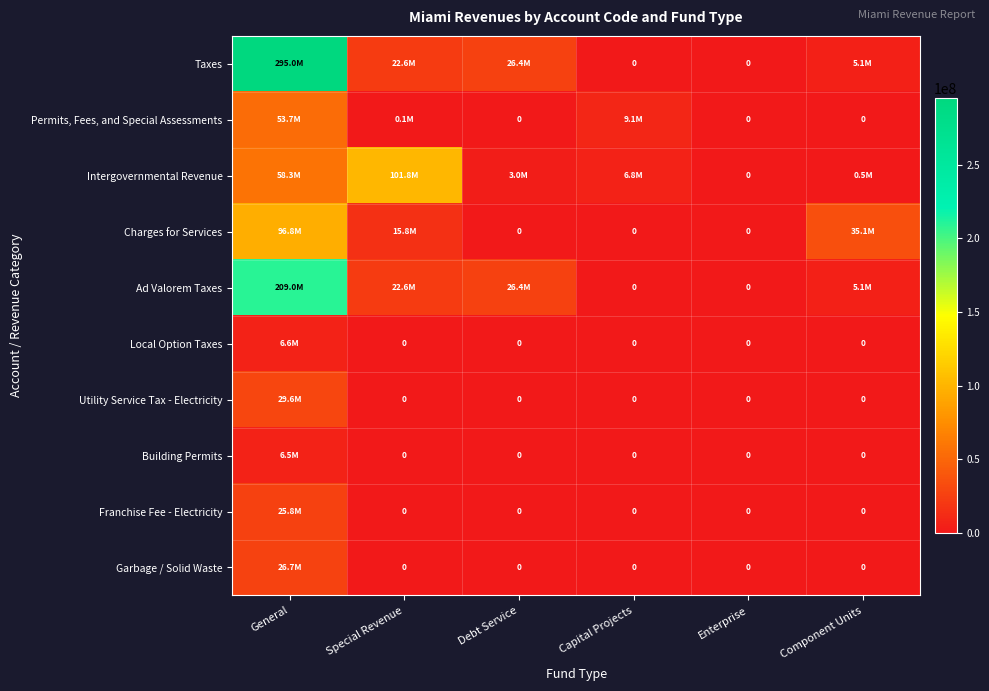

At which category is the sum across all series the highest?

General